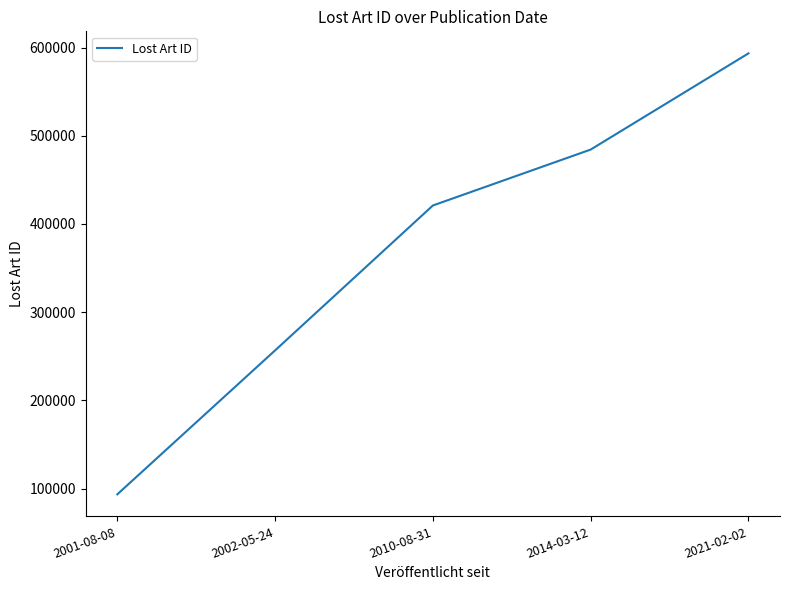

What position from the left is 2014-03-12?

4